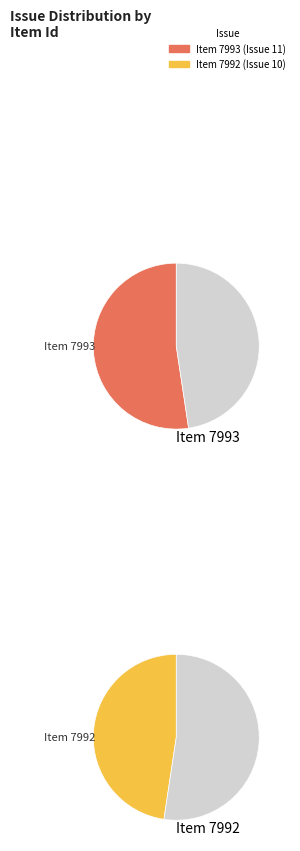

Does 7993 account for over 50% of the chart?

Yes